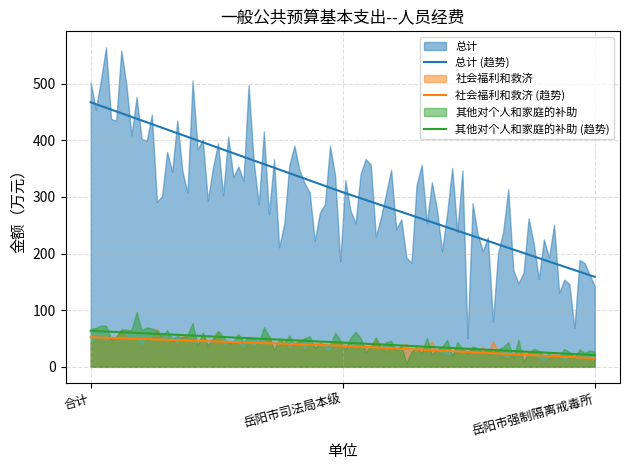

Between 岳阳市司法局本级 and 岳阳市强制隔离戒毒所, which series saw the biggest shift?

总计